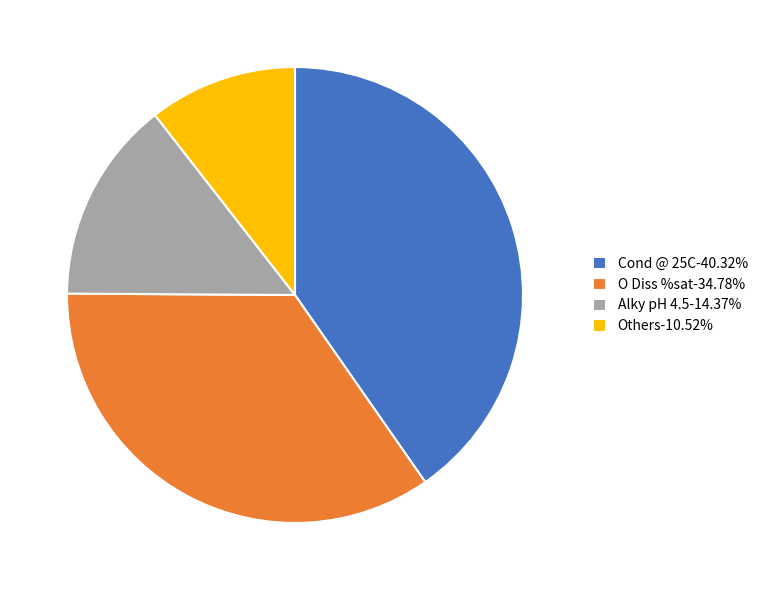

Does any single category account for the majority?

No